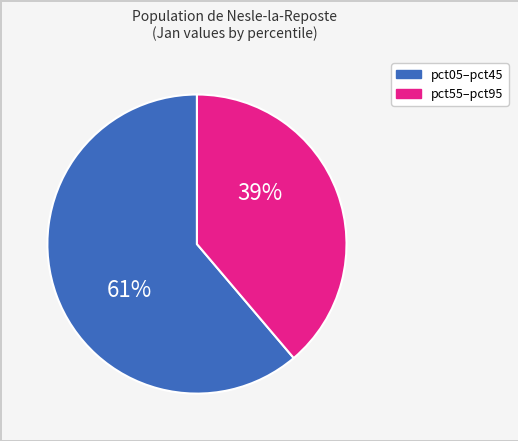

How many segments does this pie chart have?

2